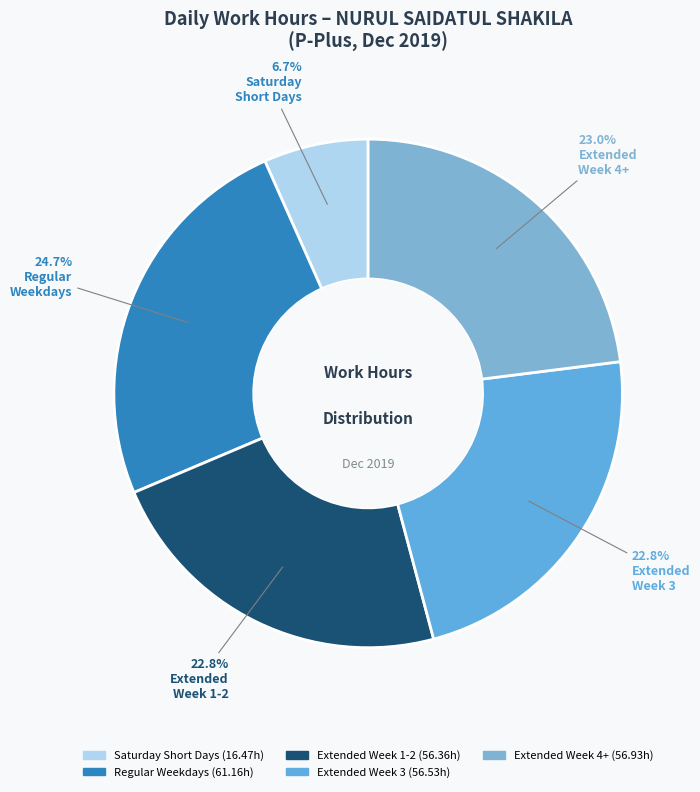

Count the number of slices in the pie.

5